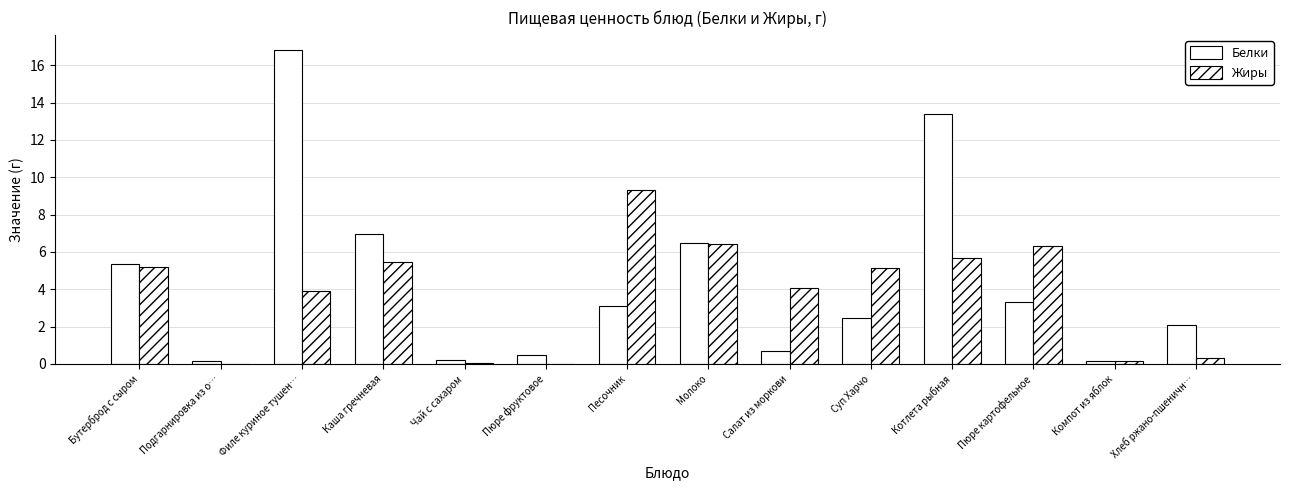

Count the number of categories in the chart.

14